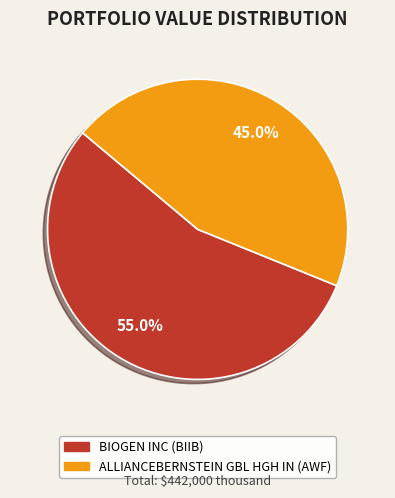

Which slice represents more than half of the pie?

BIOGEN INC